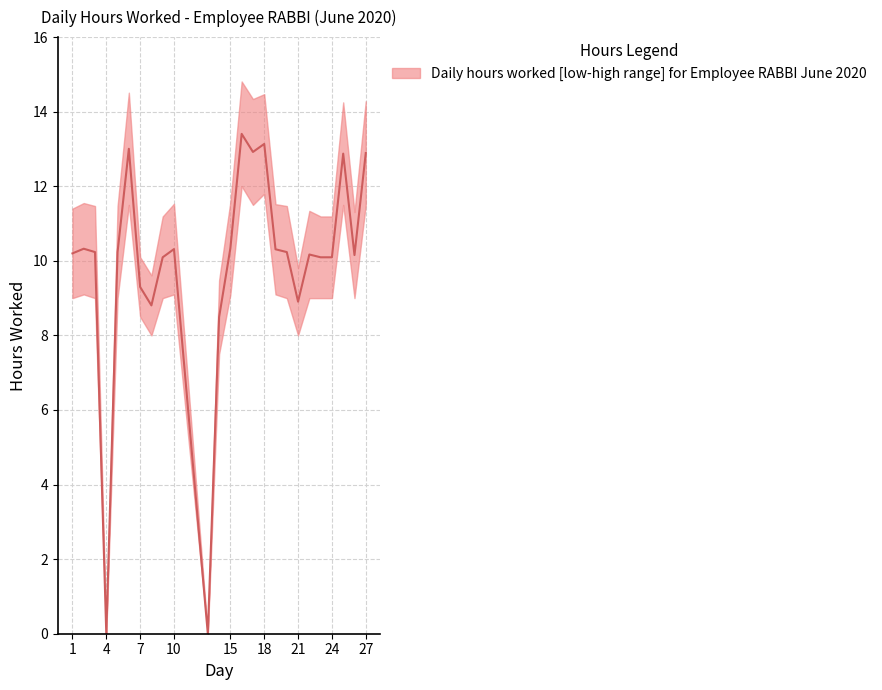

What is the value of the upper point at the 25th from the left?

14.3